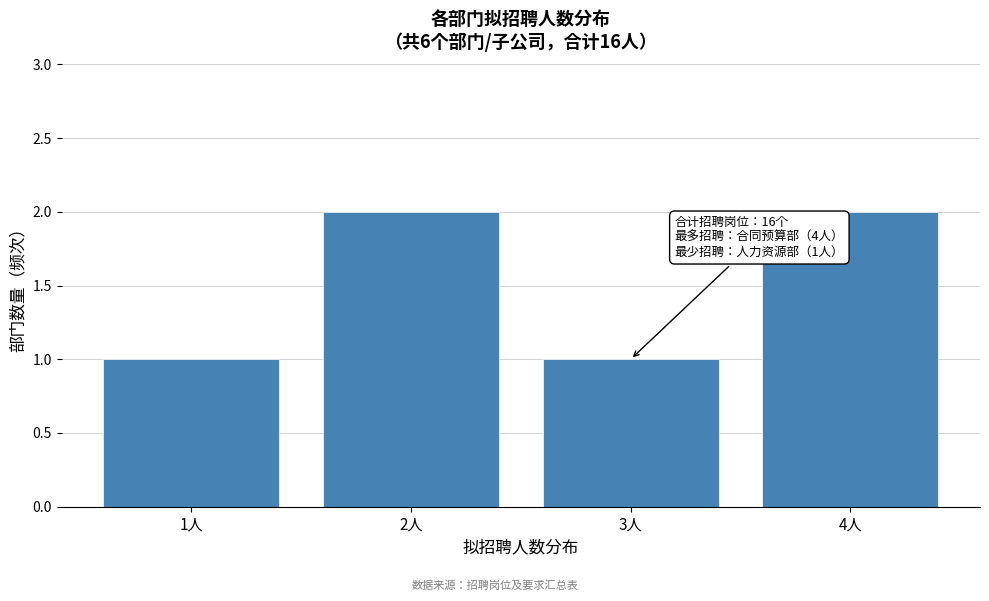

Reading left to right, transcribe all the data shown in this chart.

1	2	1	2